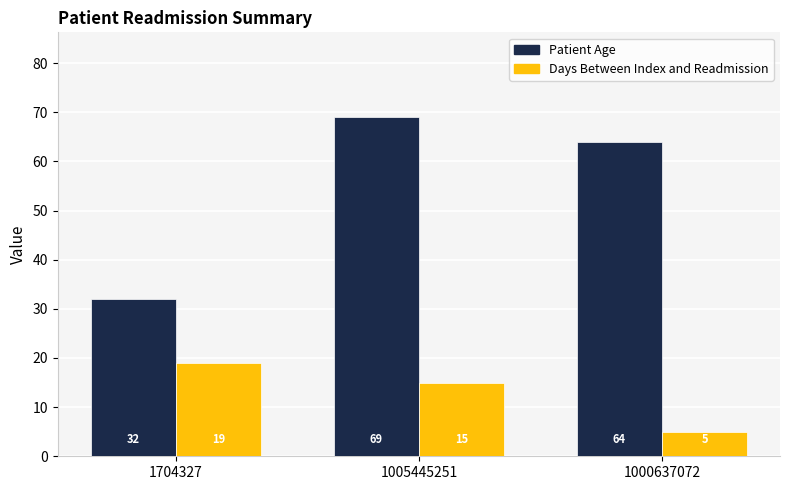

Which series changed the most between 1704327 and 1000637072?

Patient Age